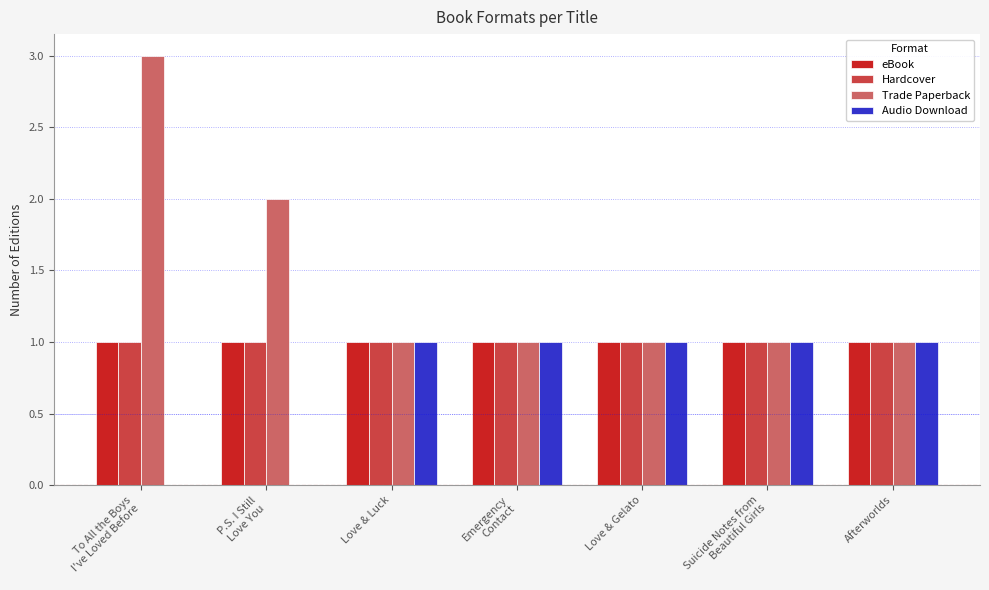

Count the number of categories in the chart.

7